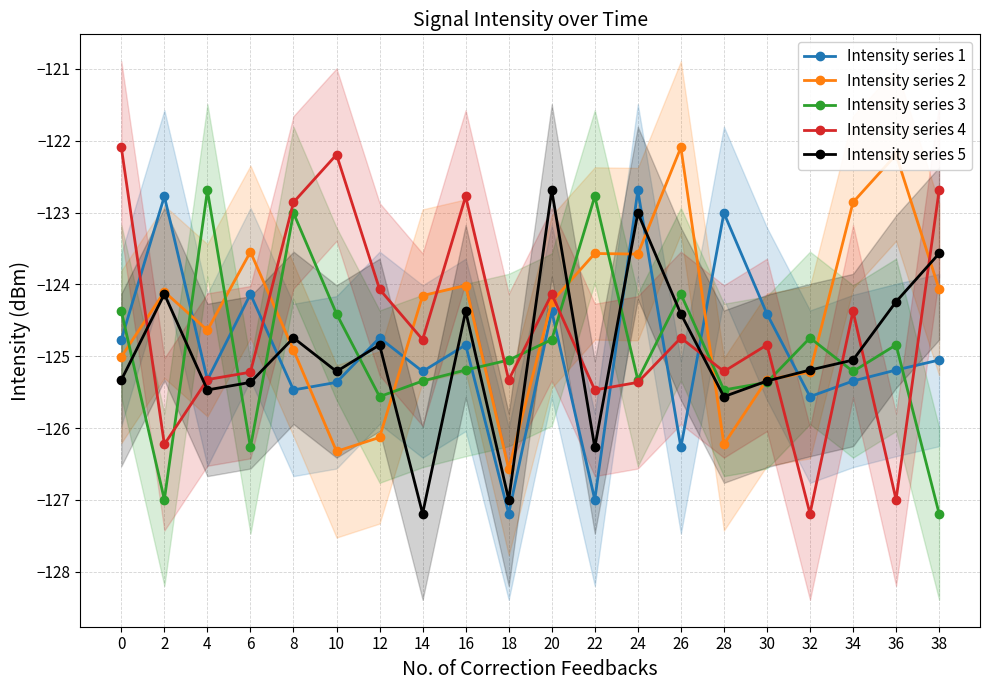

What is the difference between the maximum and second lowest values in the Intensity series 1 series?

4.3